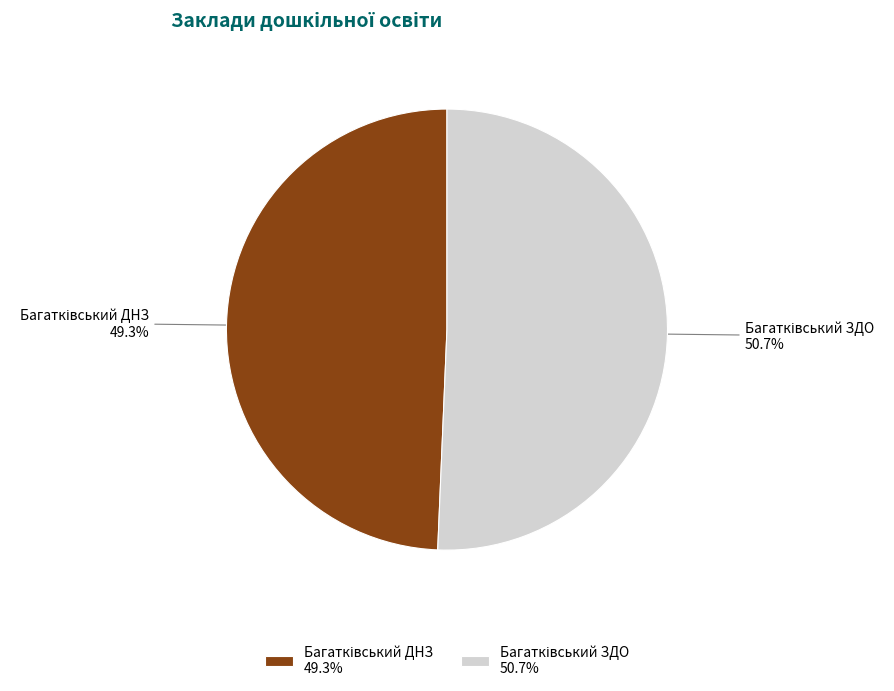

Does any single category account for the majority?

Yes